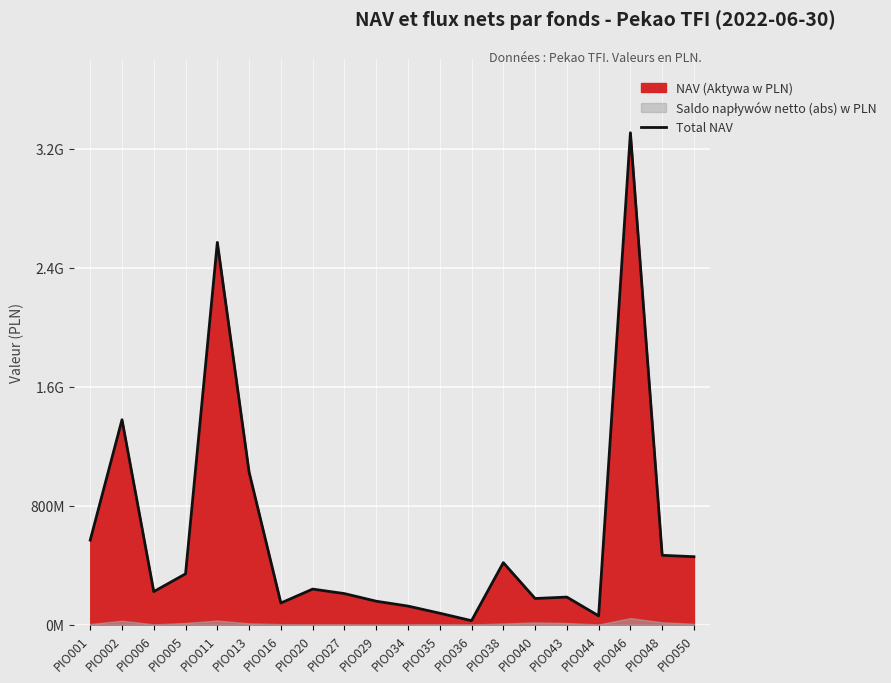

Reading left to right, transcribe all the data shown in this chart.

567612278.9	1377458566.3	221701028.2	341085977.5	2569831560.3	1024393729.3	144901460.4	238450987.0	208209099.2	156990854.8	124299965.2	76226730.9	26140951.8	416292823.6	175286184.0	184762501.5	58619135.0	3306922402.4	465699516.5	456301823.0